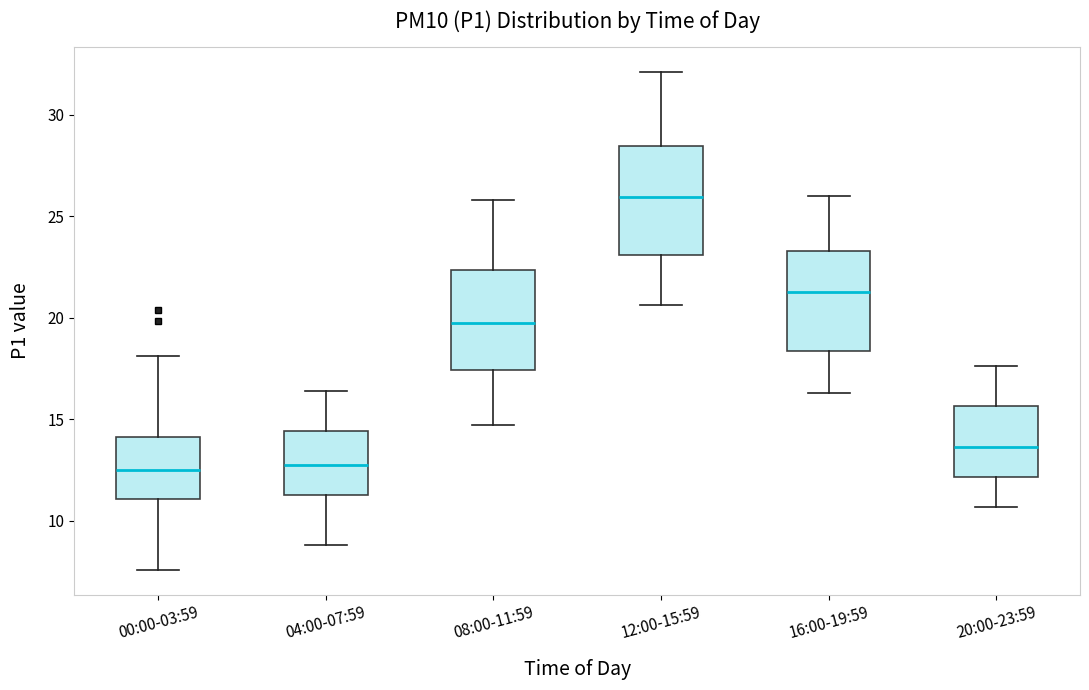

Where is the lower edge of the box for 04:00-07:59 on the y-axis? The values are not printed on the chart, so give them approximately, as read against the axis.

11.5